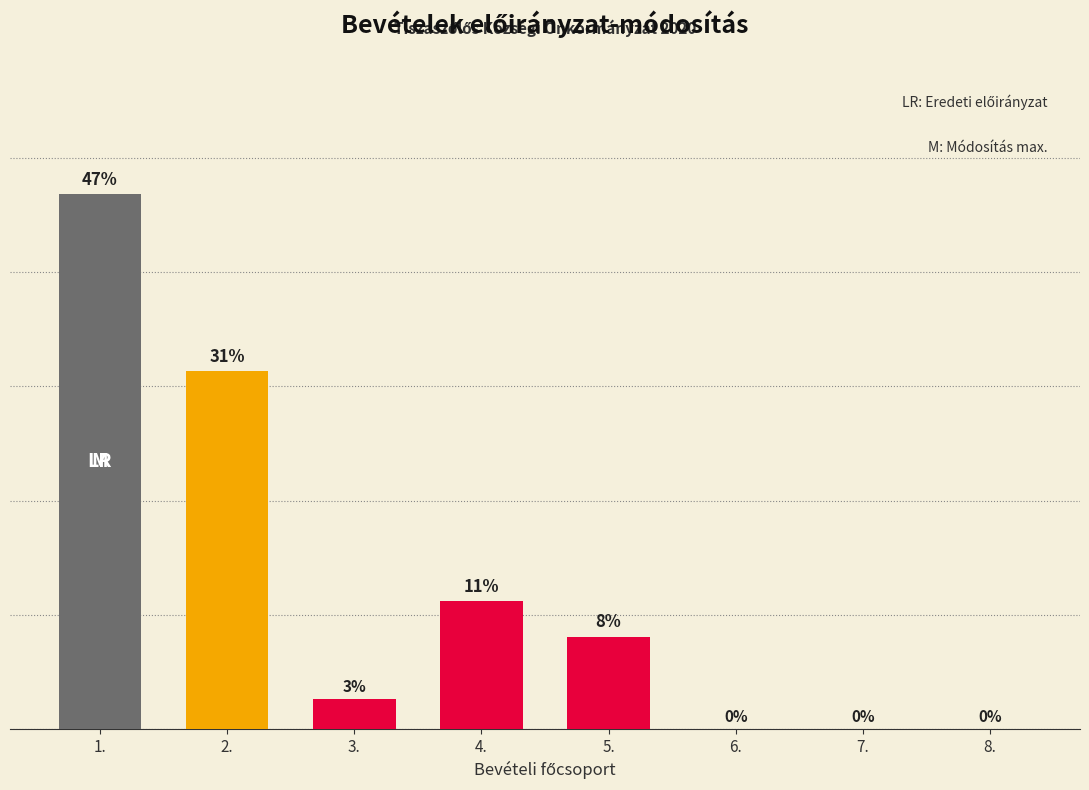

At which label does the data first exceed 8?

1.